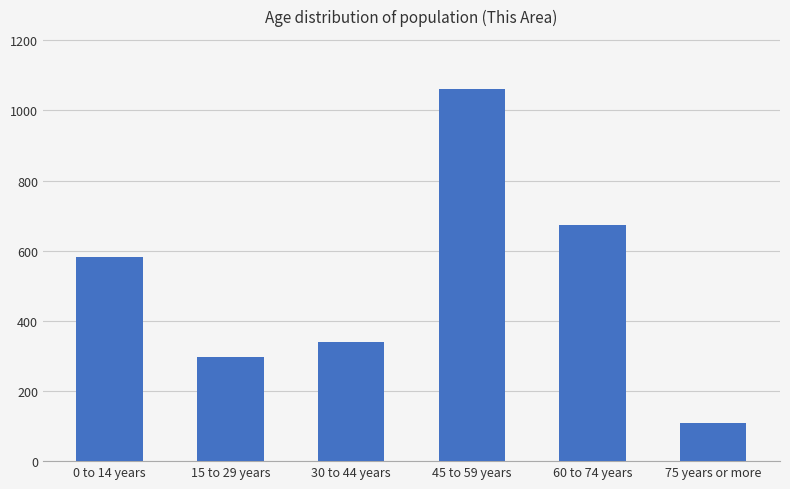

What is the change in value from 0 to 14 years to 15 to 29 years?

-285